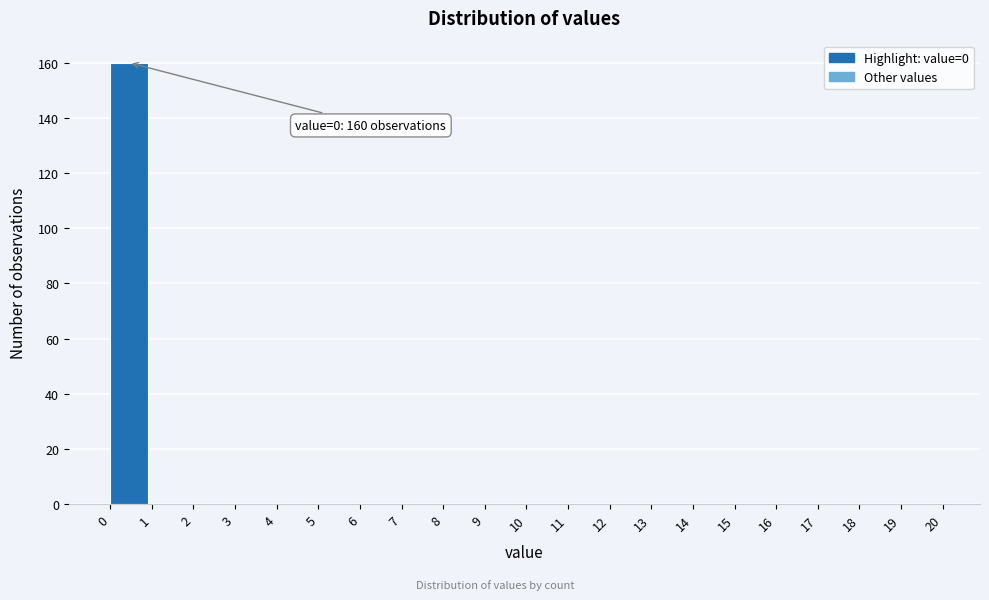

Over which range of the x-axis is the bar tallest?

0 to 1